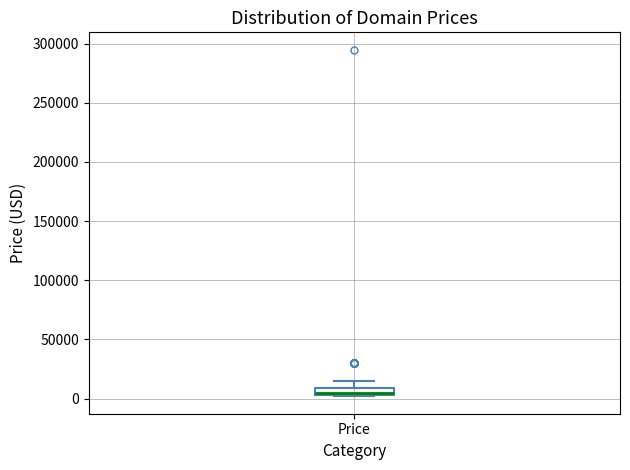

Where is the lower edge of the box for Price on the y-axis? The values are not printed on the chart, so give them approximately, as read against the axis.

5000